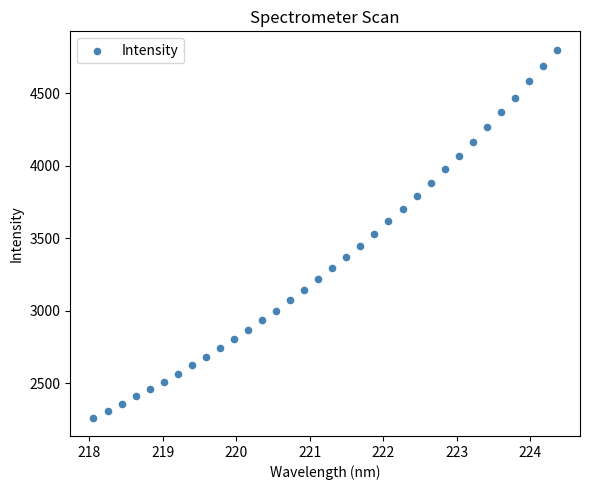

What is the range of X values (max minus min)?

6.3